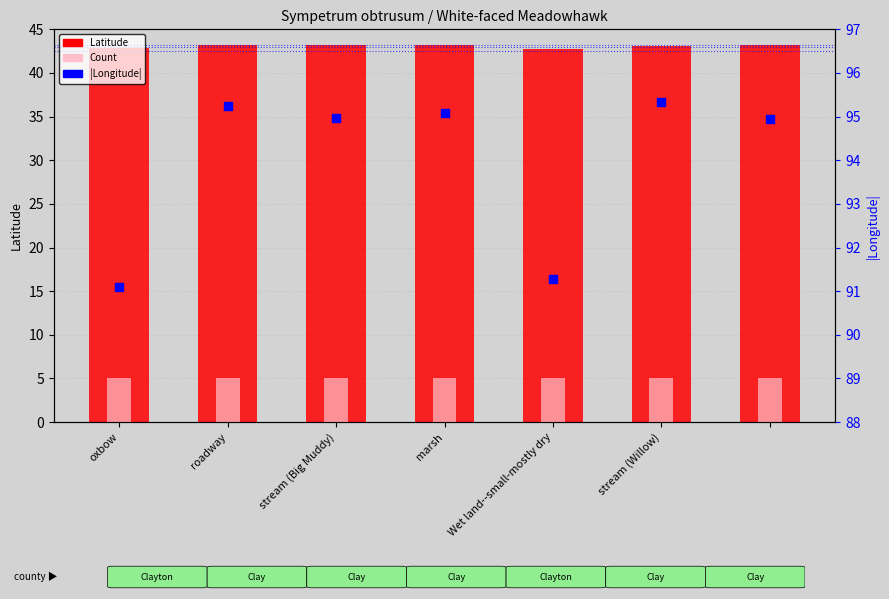

Which series has the largest total across all categories?

Longitude (abs)